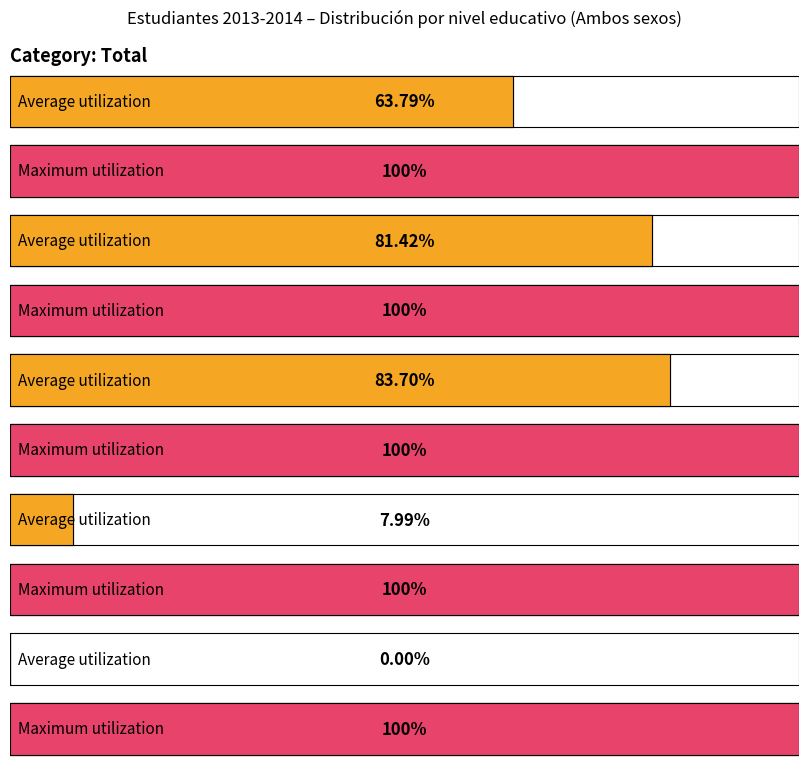

Are the bars horizontal?

Yes